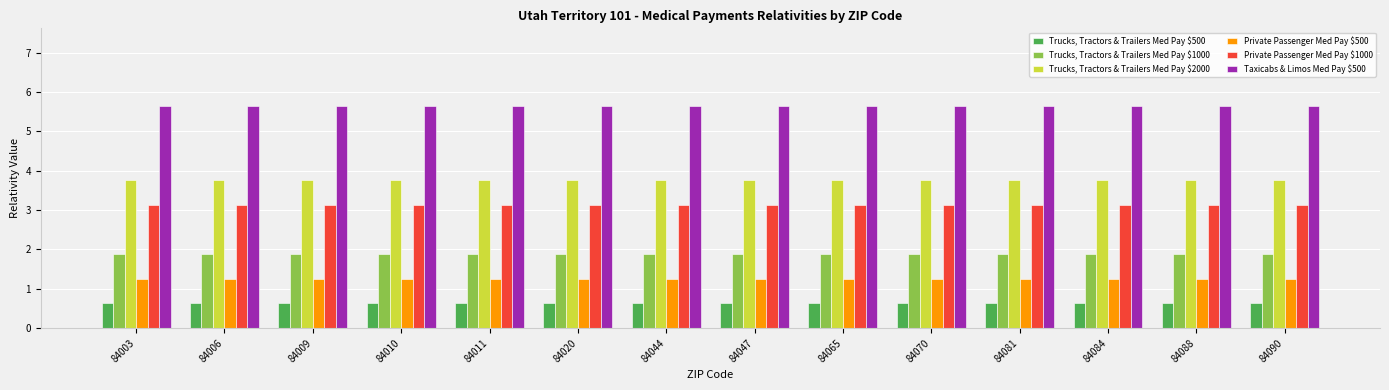

Which series has the largest total across all categories?

Taxicabs & Limos Med Pay $500